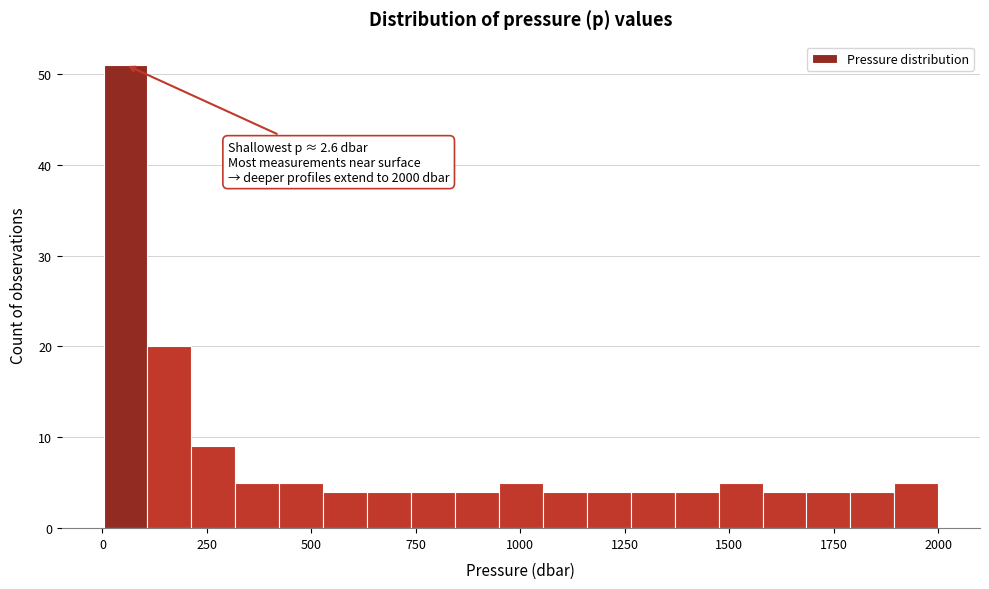

Read against the x-axis, roughly where is the centre of the tallest bar?

50